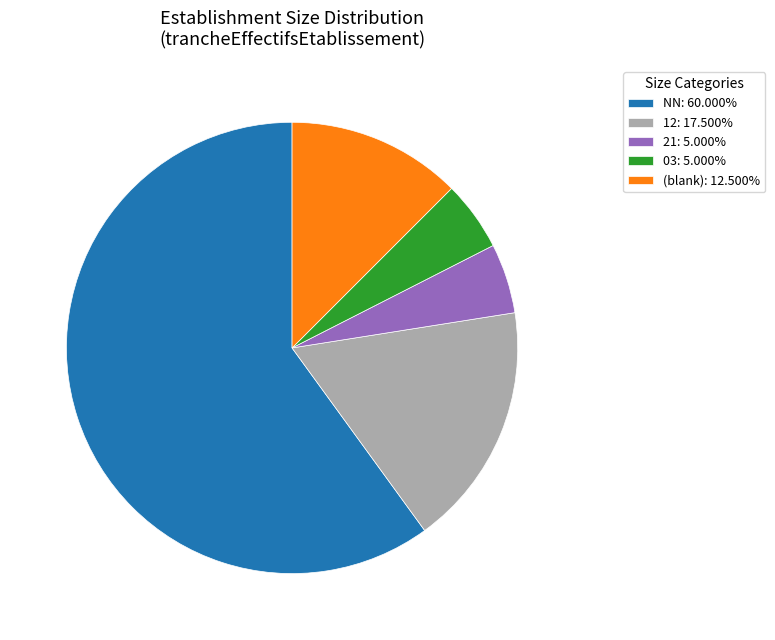

How many segments does this pie chart have?

5